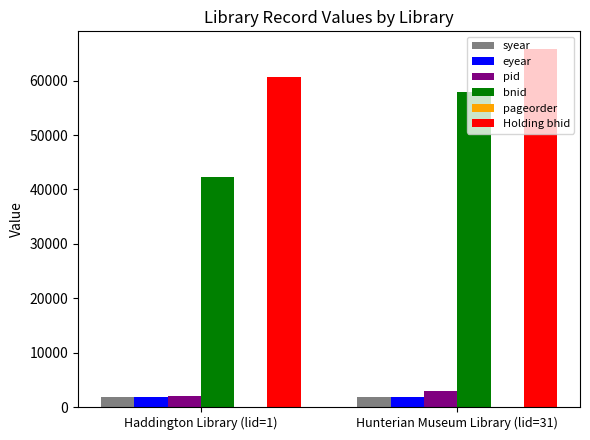

What is the highest value of the Holding bhid series?

65771